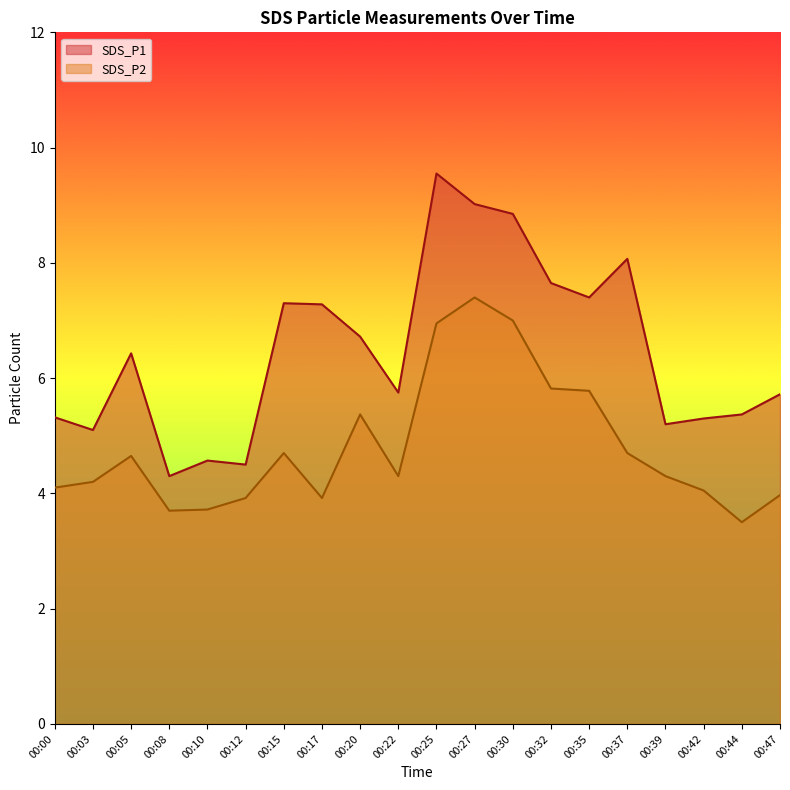

Rank the series by their maximum value, from lowest to highest.

SDS_P2, SDS_P1